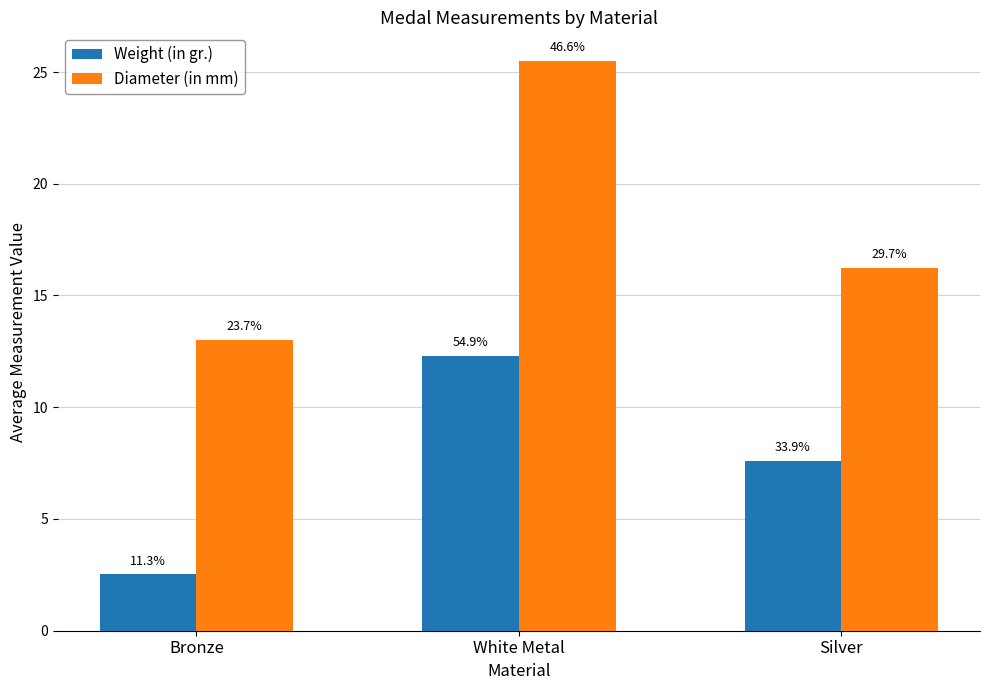

List the series in order of their peak value, highest first.

Diameter (in mm), Weight (in gr.)